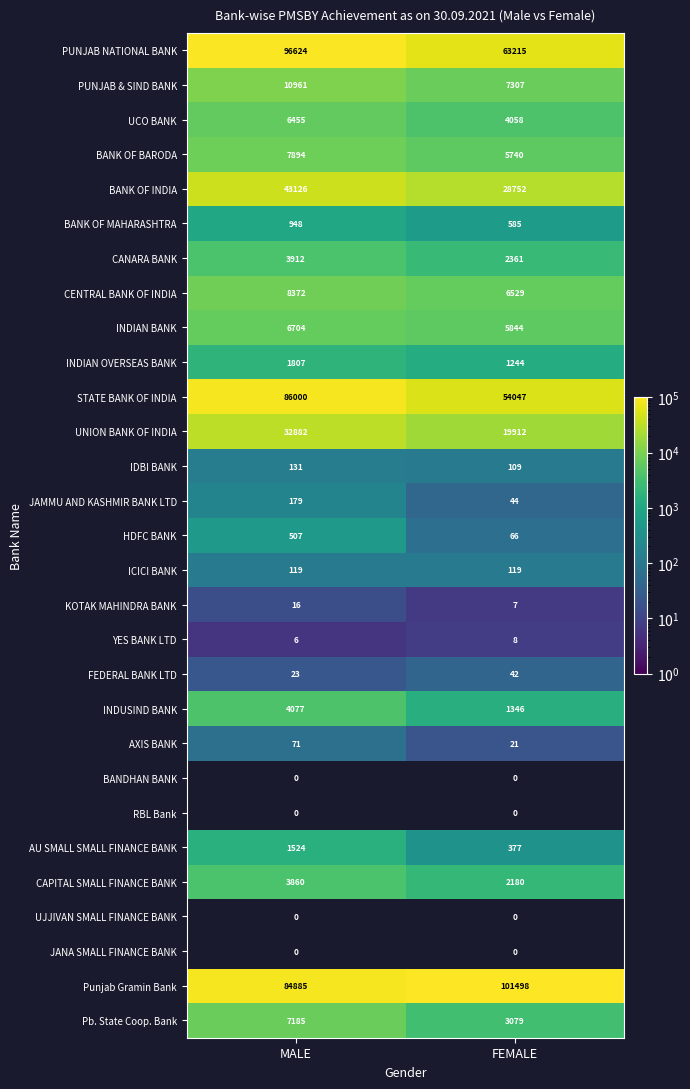

What is the total value across all series at MALE?

408268